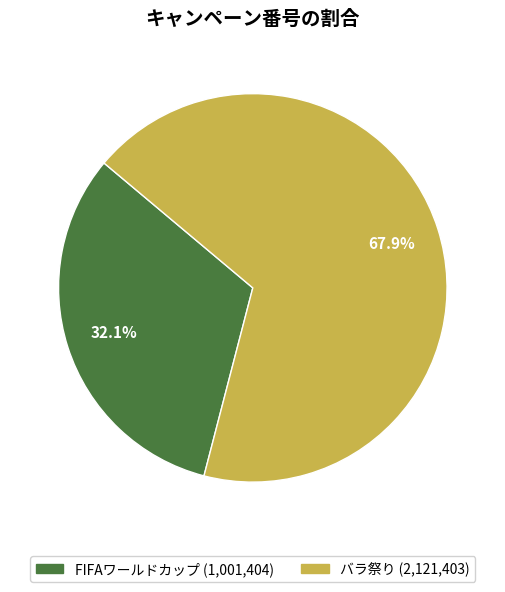

Which slice is the smallest?

FIFAワールドカップ